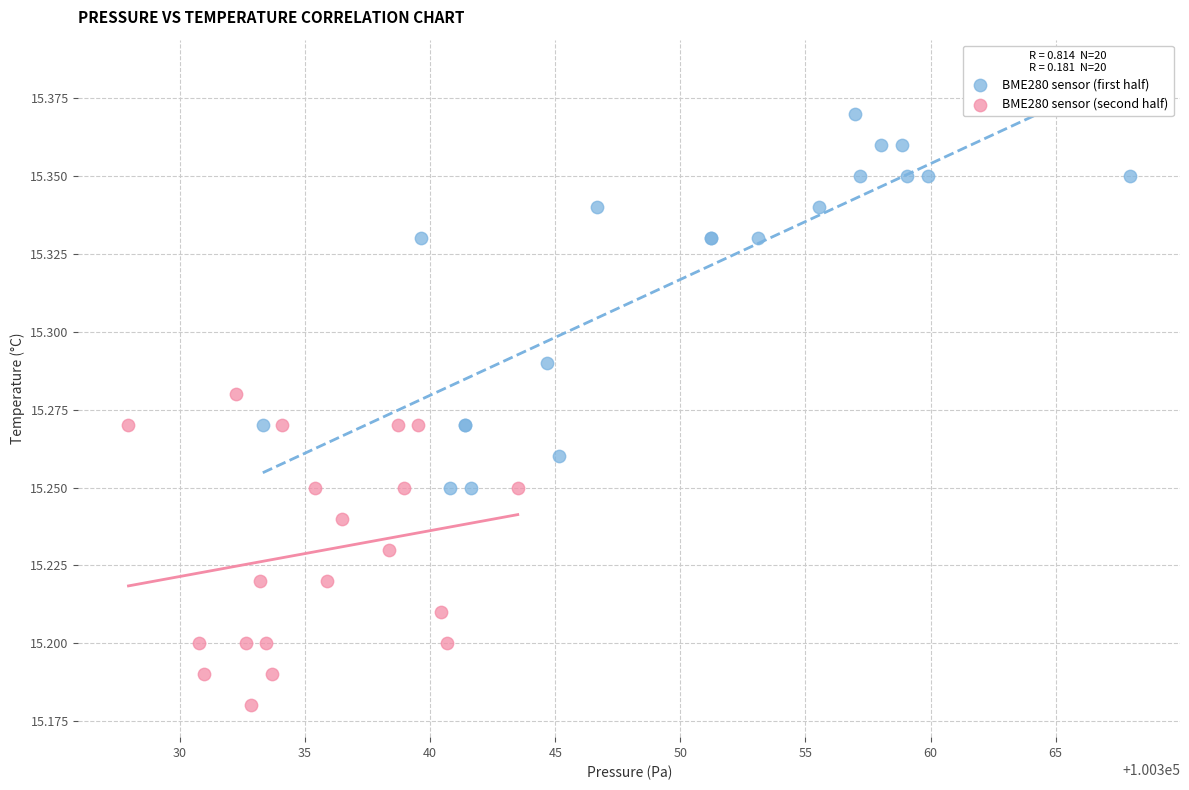

Which series contains the lowest Y value?

BME280 sensor (second half)